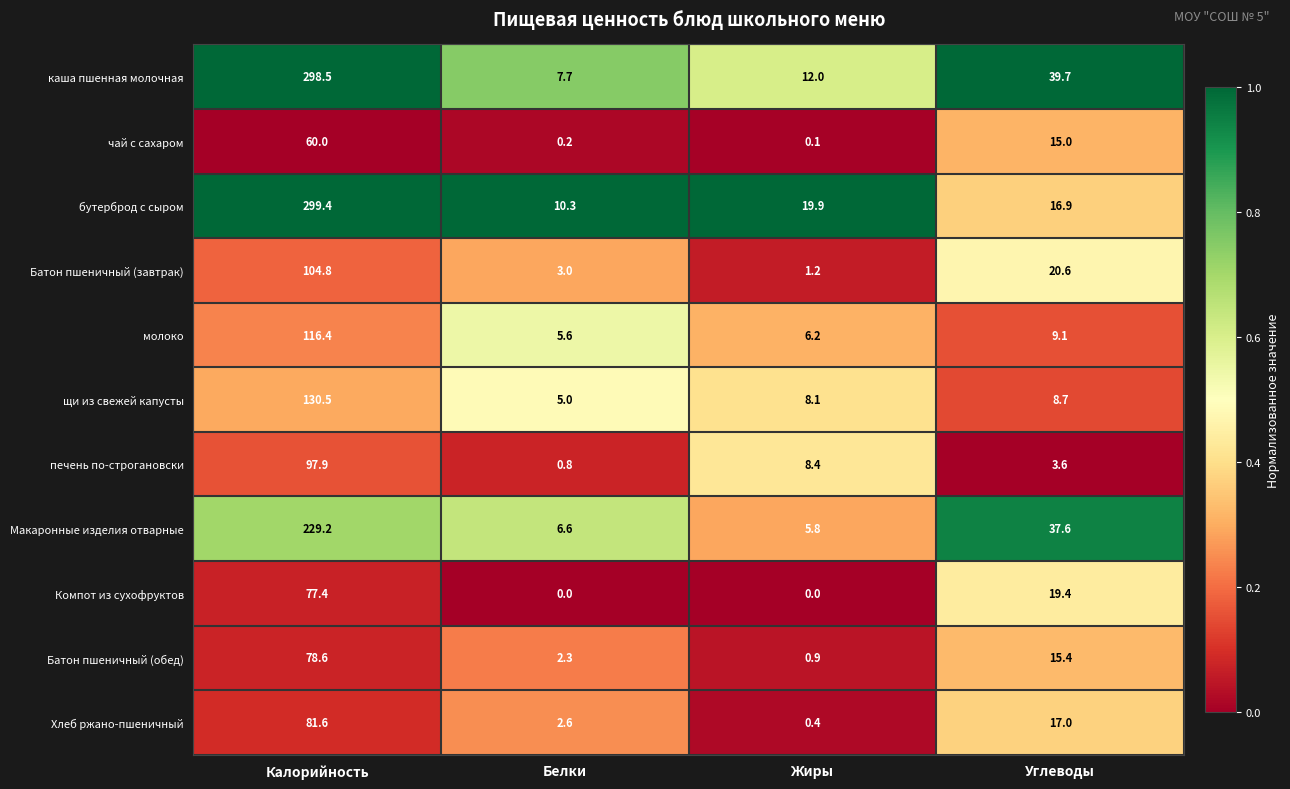

What is the total value across all series at Белки?

44.1